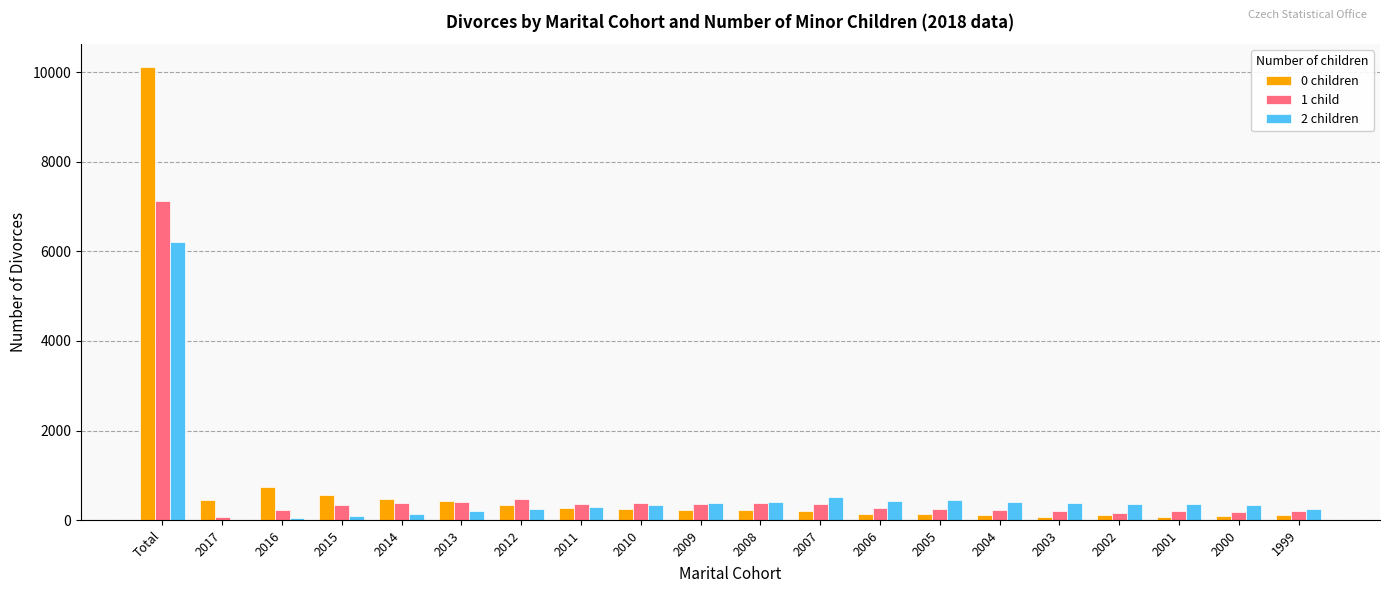

The value of 1 child at 2010 is 373. True or false?

True